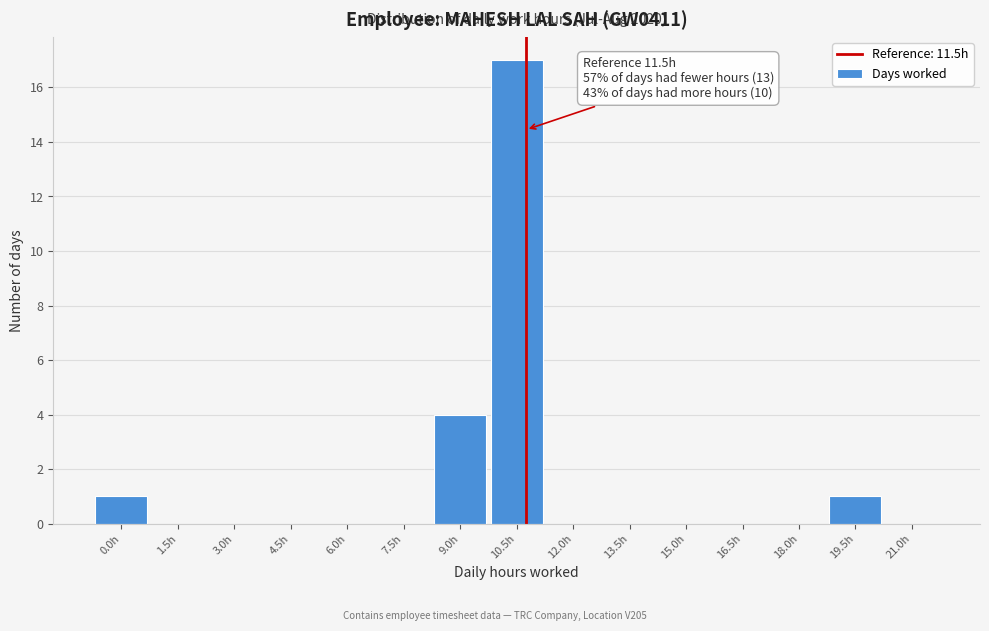

Reading left to right, what are all the values shown in this chart?

0.0h=1	1.5h=0	3.0h=0	4.5h=0	6.0h=0	7.5h=0	9.0h=4	10.5h=17	12.0h=0	13.5h=0	15.0h=0	16.5h=0	18.0h=0	19.5h=1	21.0h=0